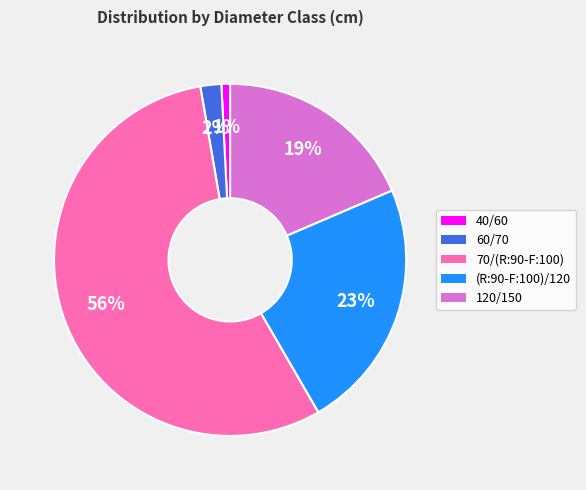

What percentage is the 120/150 slice, to the nearest percent?

19%